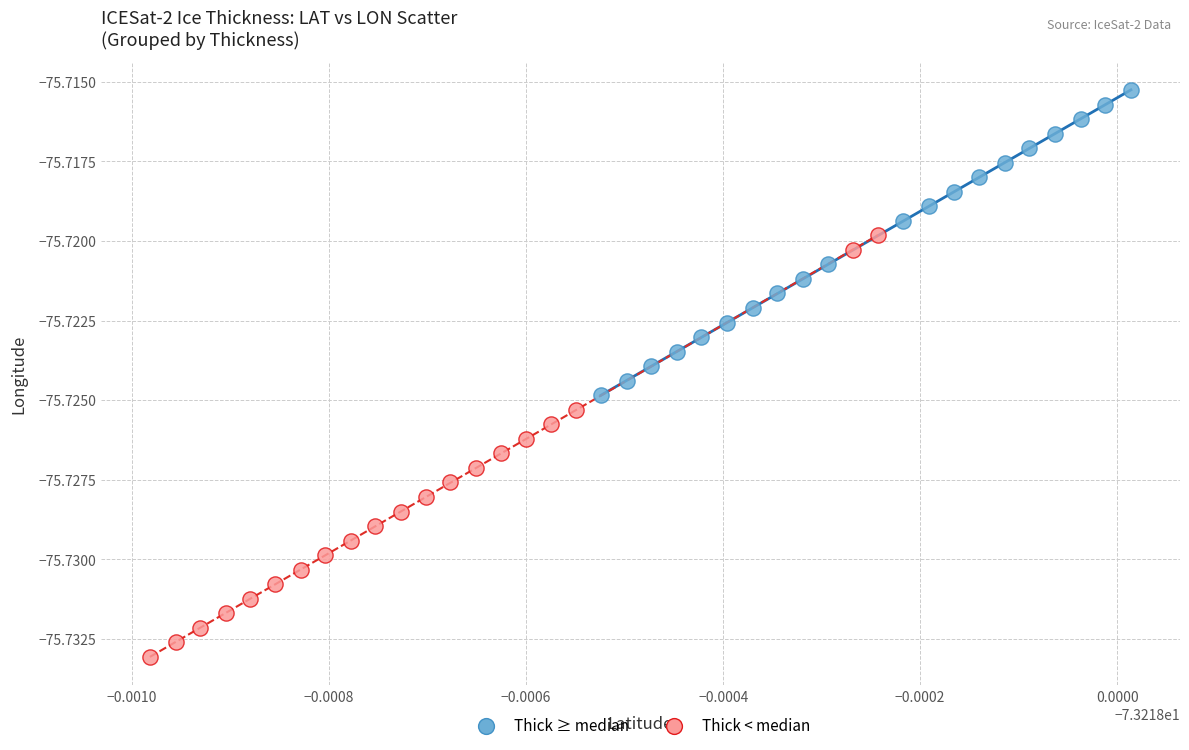

Which series contains the lowest Y value?

Thick < median